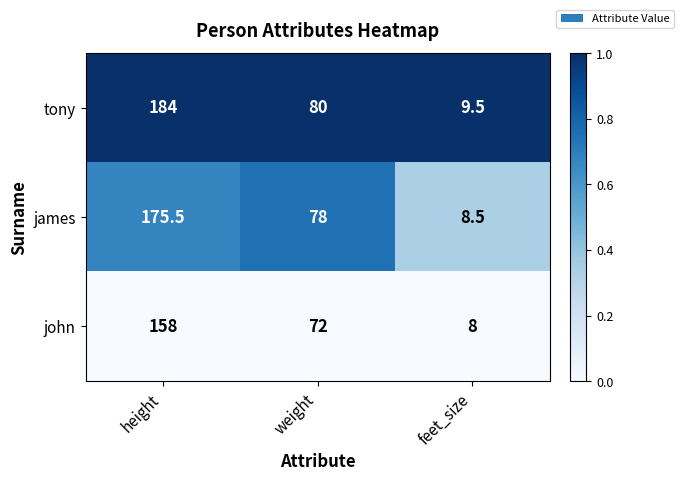

Is it true that john equals 8.0 at feet_size?

True